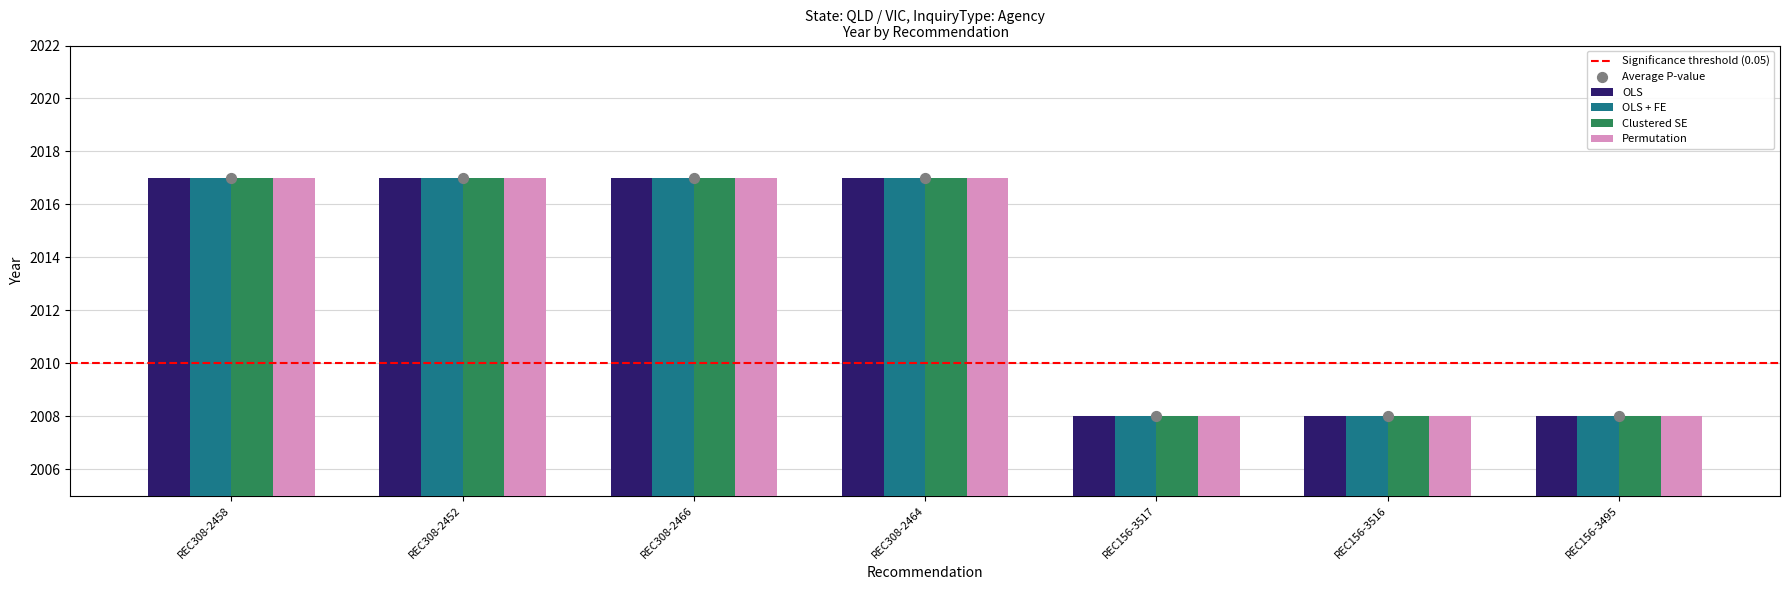

At how many categories does at least one series exceed 2016?

4